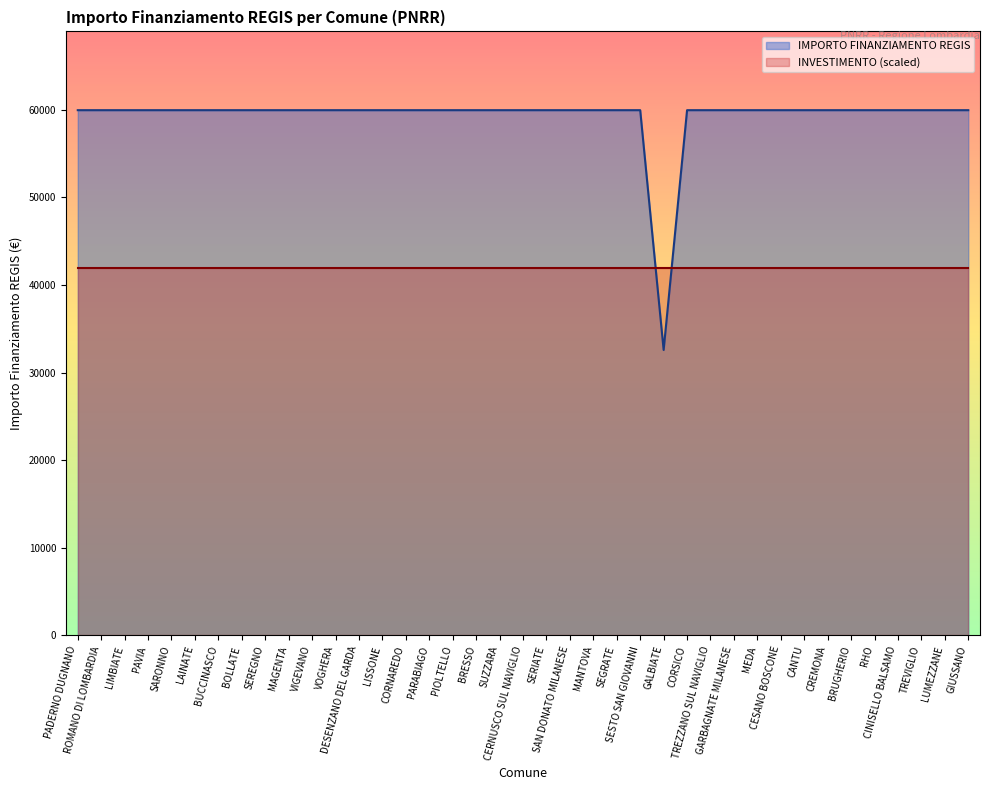

What is the difference between the maximum and minimum values?

27377